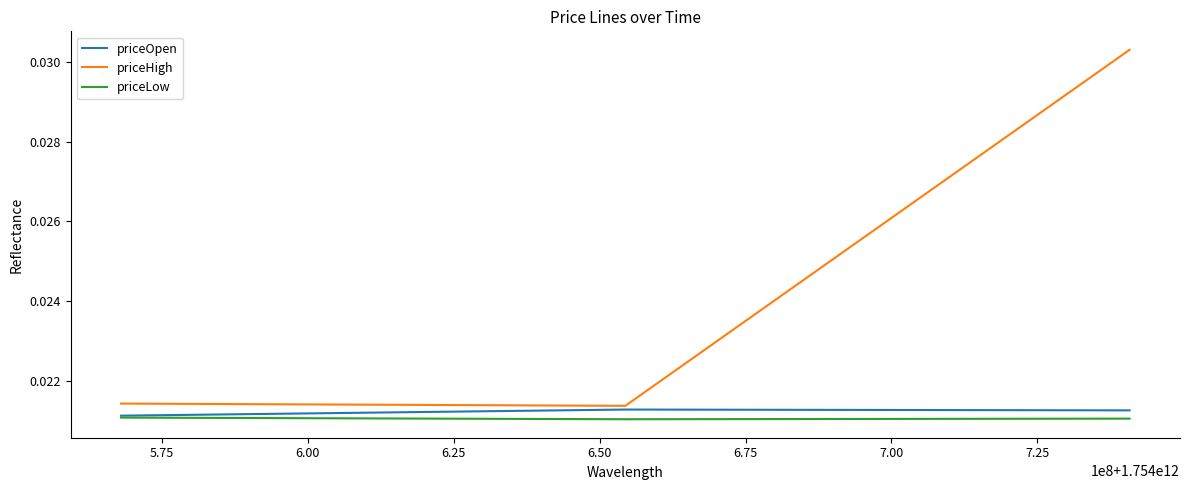

Which series has the largest total across all categories?

priceHigh